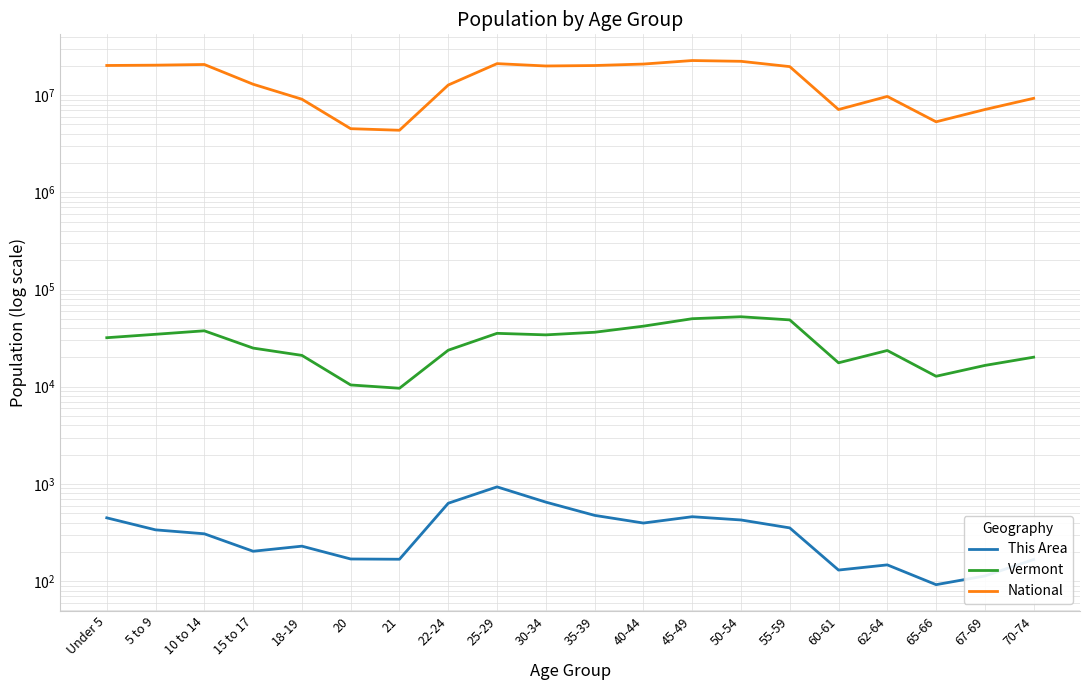

What are all the series names shown in the legend?

This Area, Vermont, National